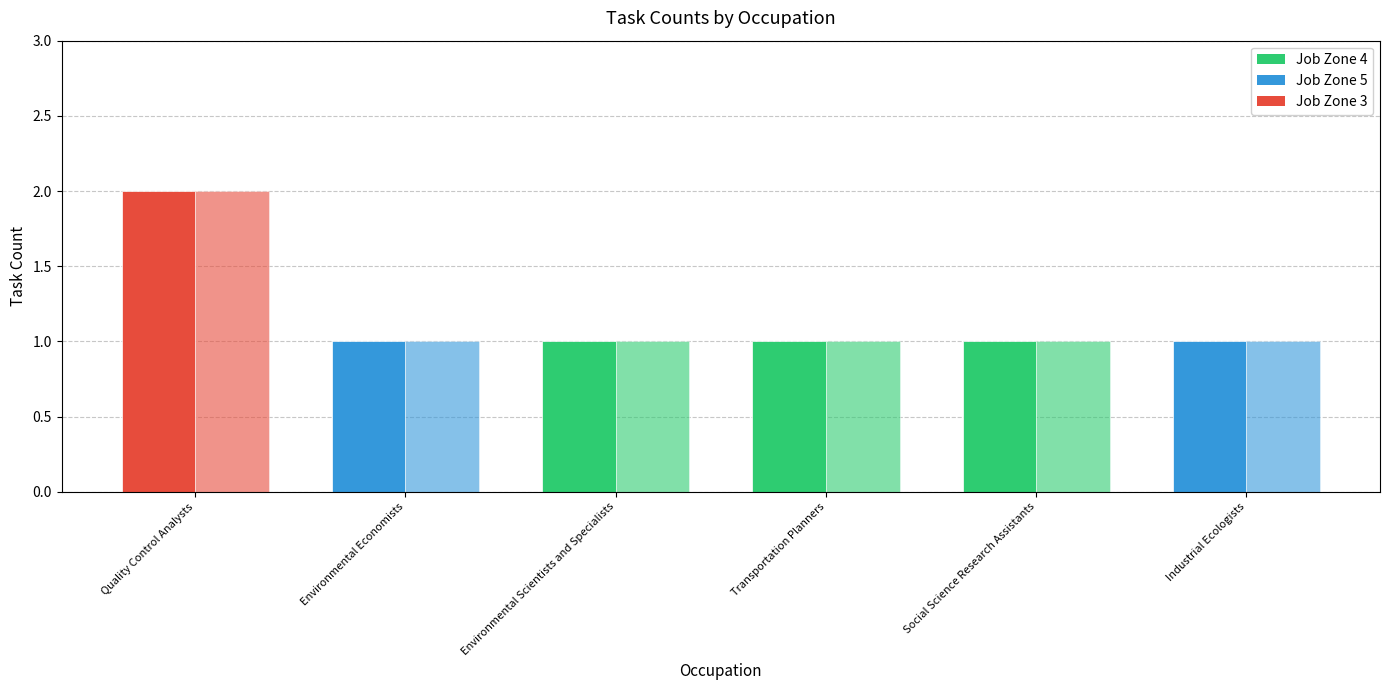

At which category is the sum across all series the highest?

Quality Control Analysts